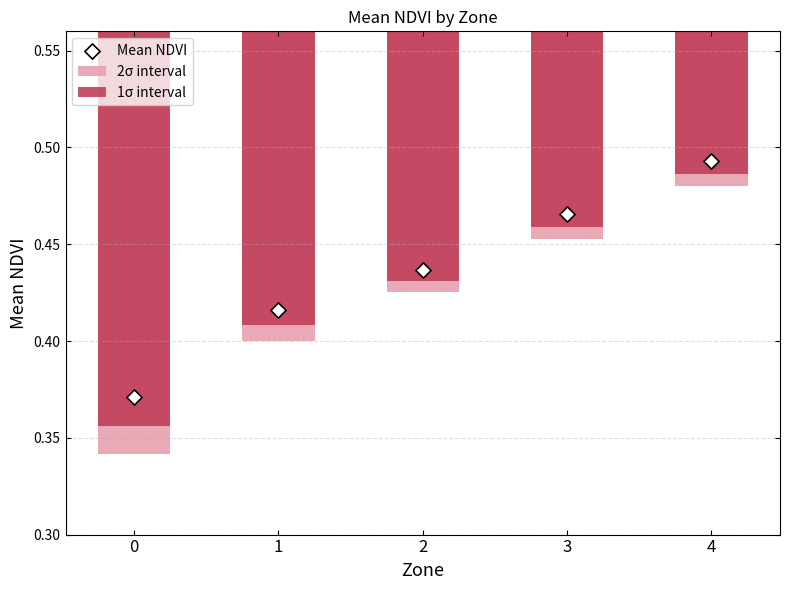

What are all the series names shown in the legend?

2σ interval, 1σ interval, Mean NDVI